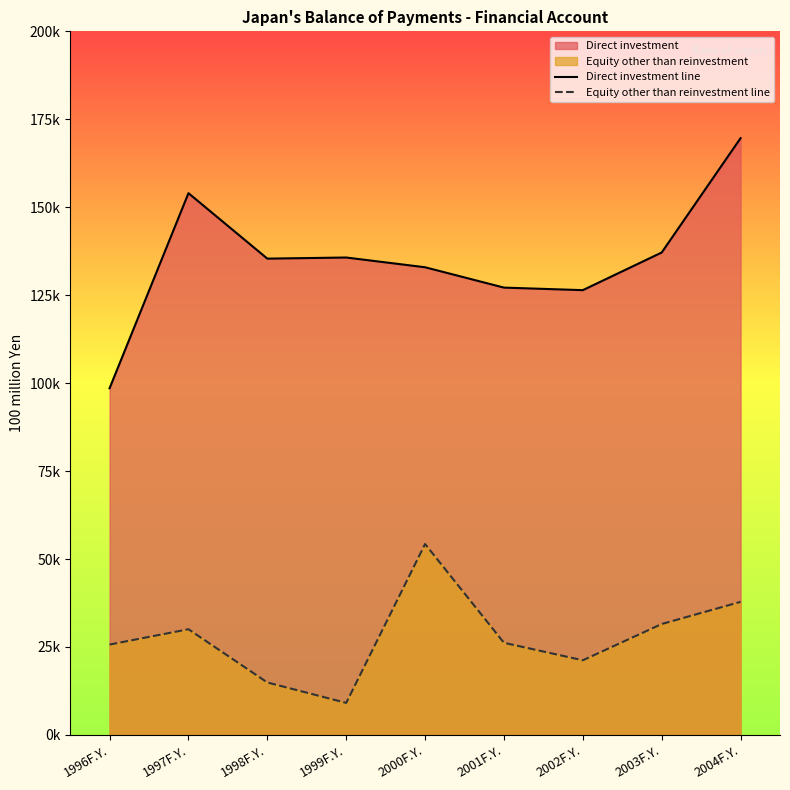

At which label does Equity other than reinvestment line reach its minimum?

1999F.Y.